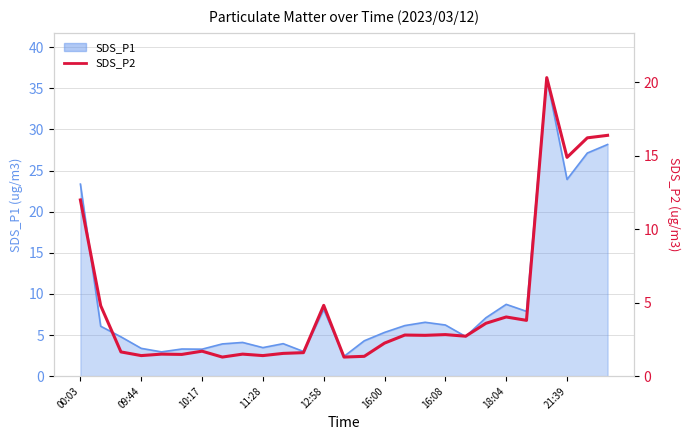

What is the approximate value at 16:00?

2.2